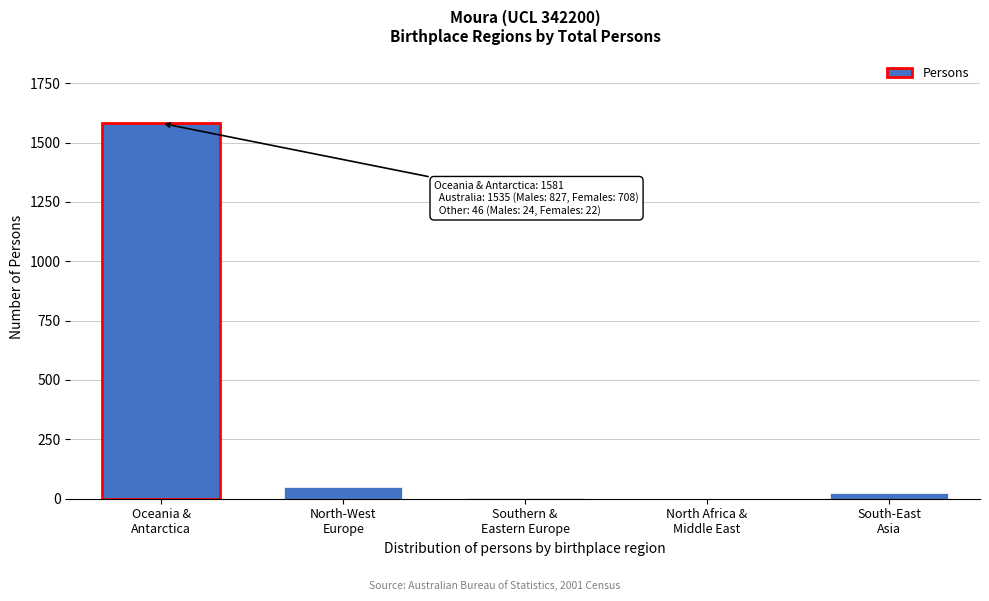

What is the sum of all values?

1657